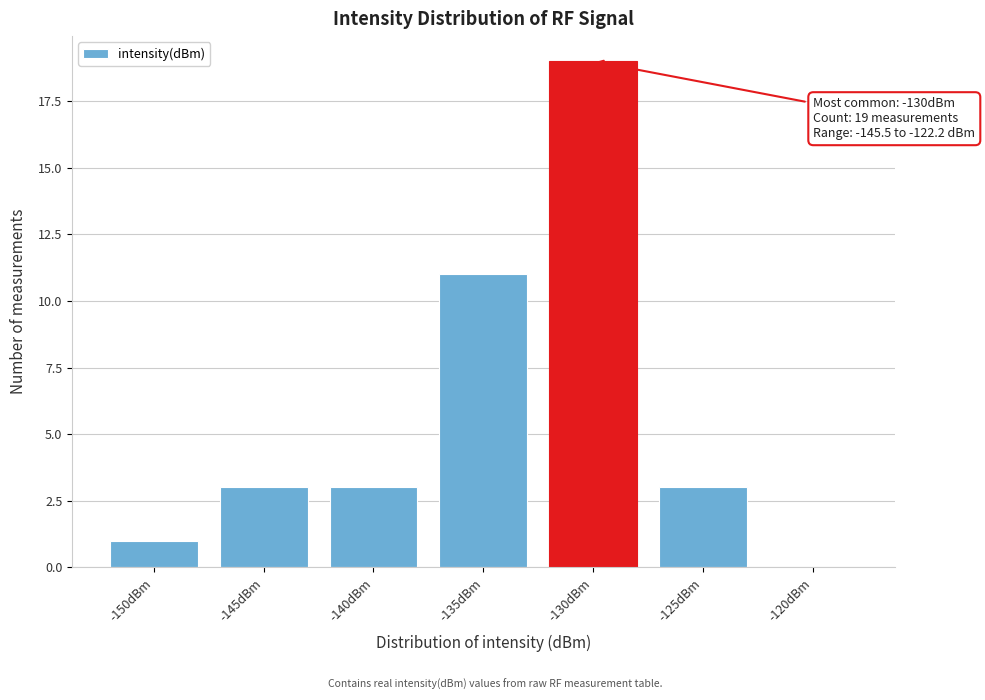

Reading left to right, what are all the values shown in this chart?

-150dBm=1	-145dBm=3	-140dBm=3	-135dBm=11	-130dBm=19	-125dBm=3	-120dBm=0